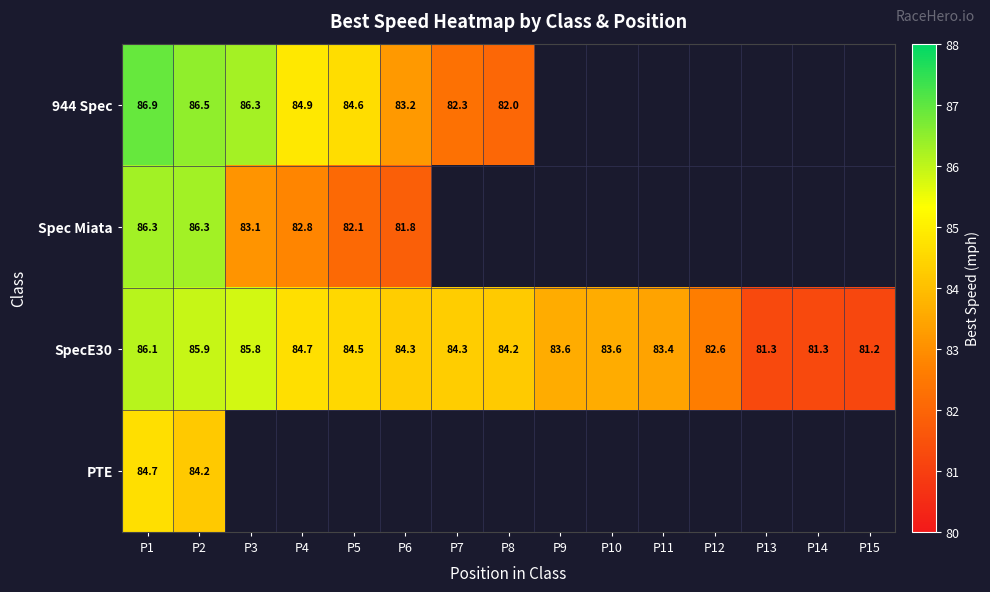

What is the difference between the maximum and minimum values in the SpecE30 series?

4.9